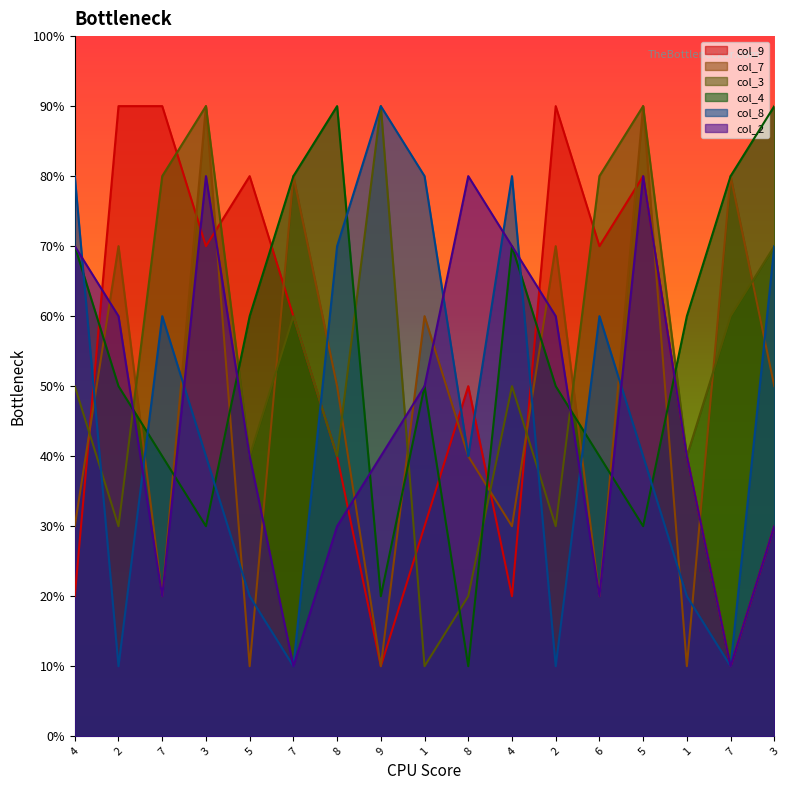

Which has a higher value, 9 or 4?

4